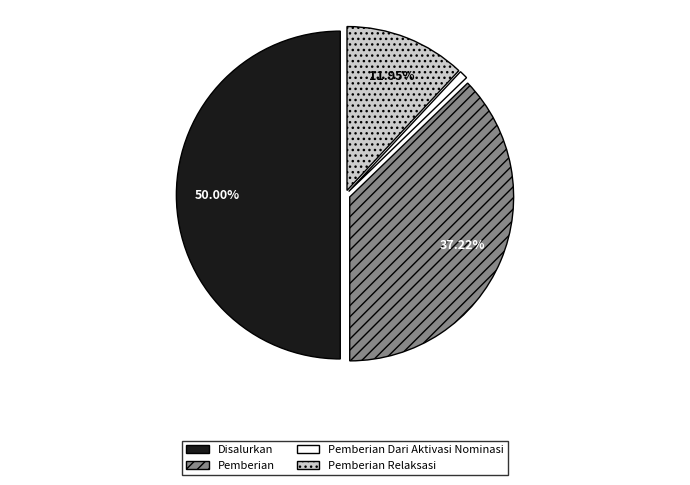

Does Pemberian Dari Aktivasi Nominasi account for over 50% of the chart?

No